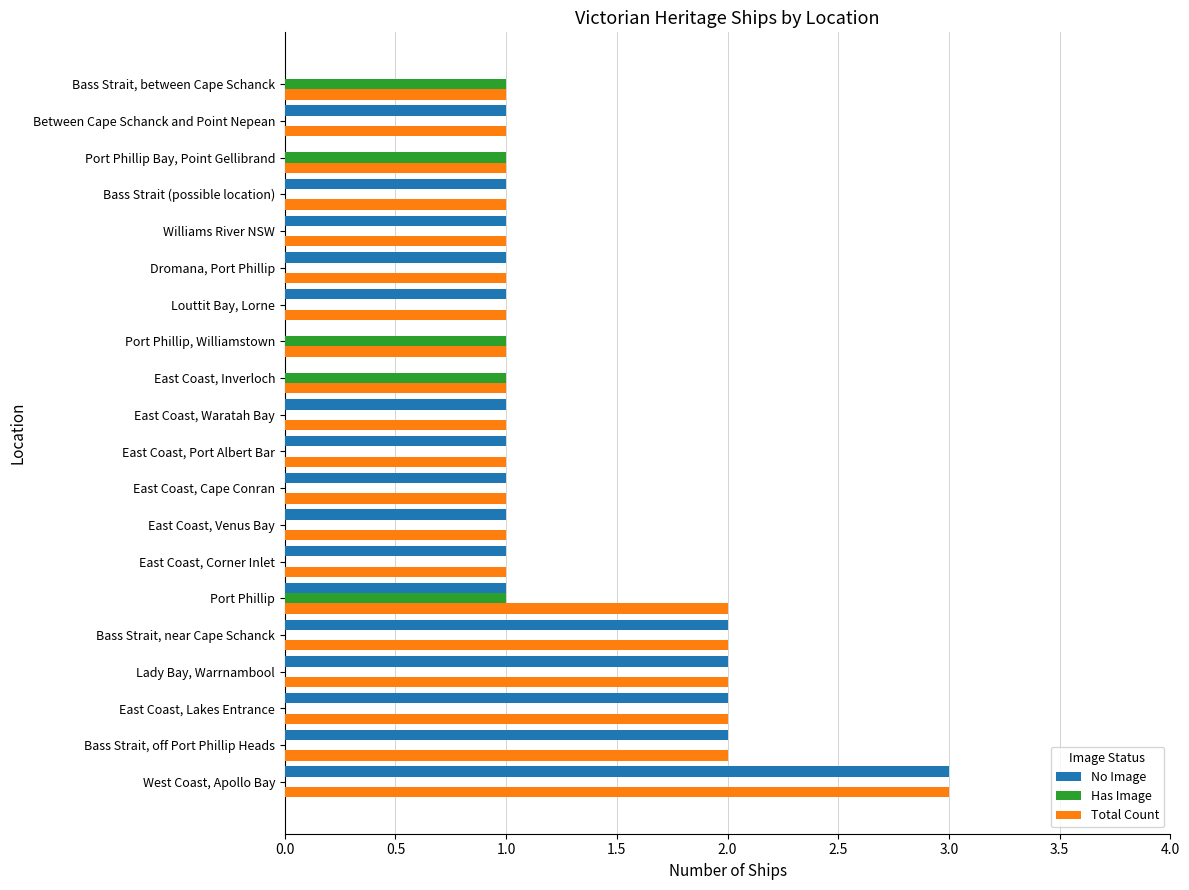

Which series has the largest total across all categories?

Total Count